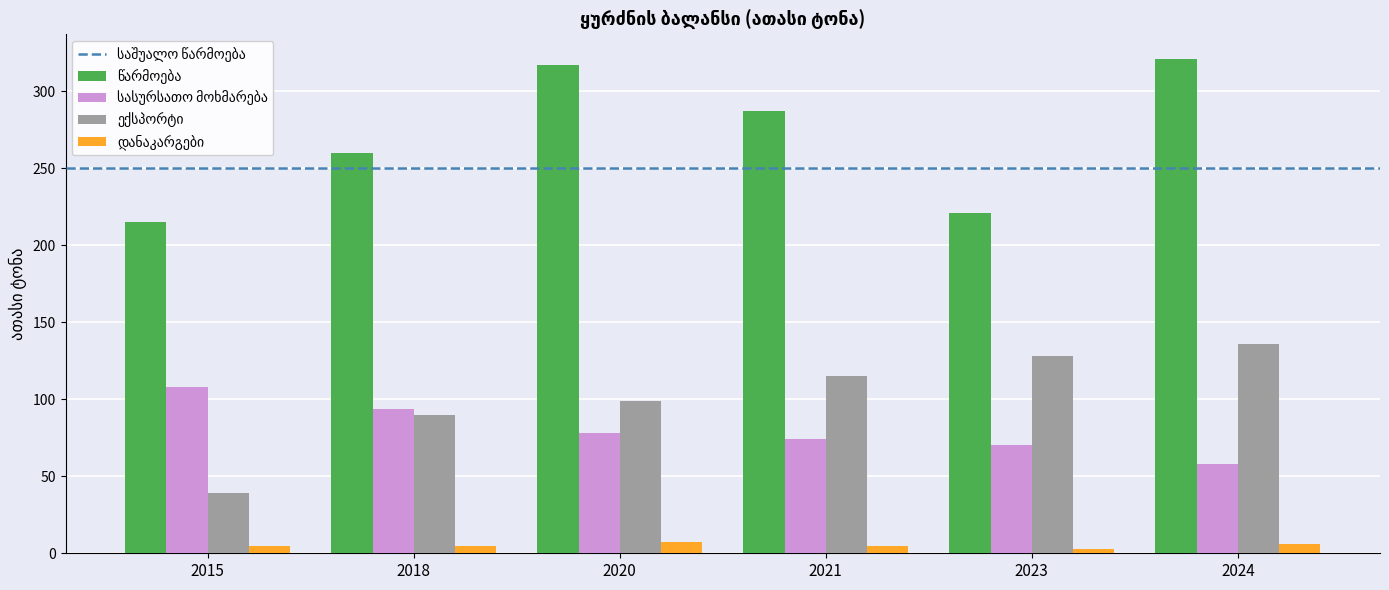

At how many categories does at least one series exceed 120?

6